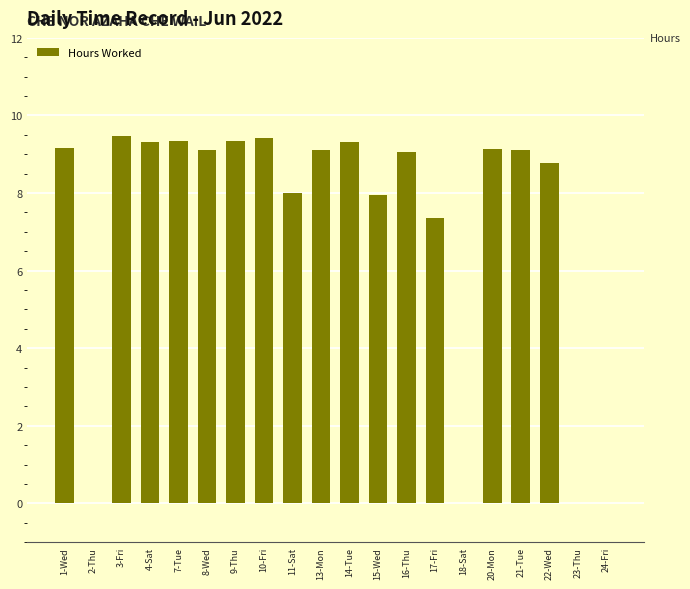

What is the sum of the values at 4-Sat and 23-Thu?

9.3